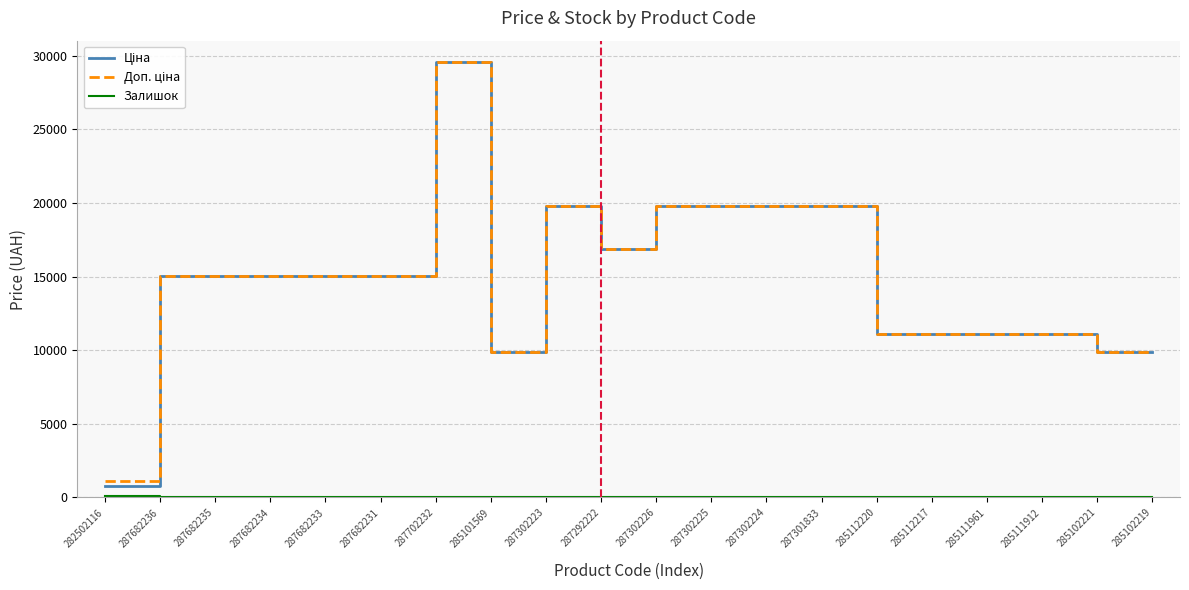

Which category has the highest value across all series?

287702232